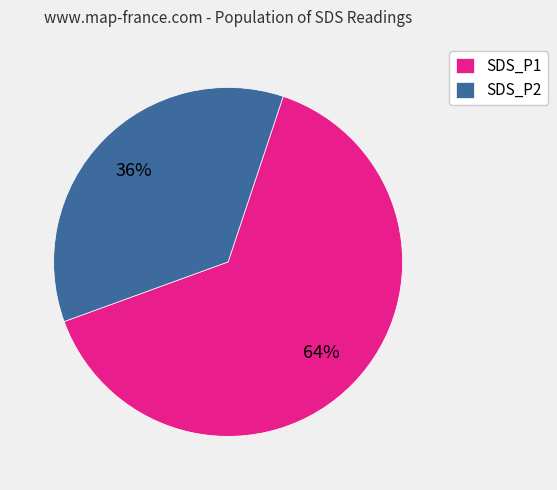

What is the ratio of the value at SDS_P1 to the value at SDS_P2?

1.8